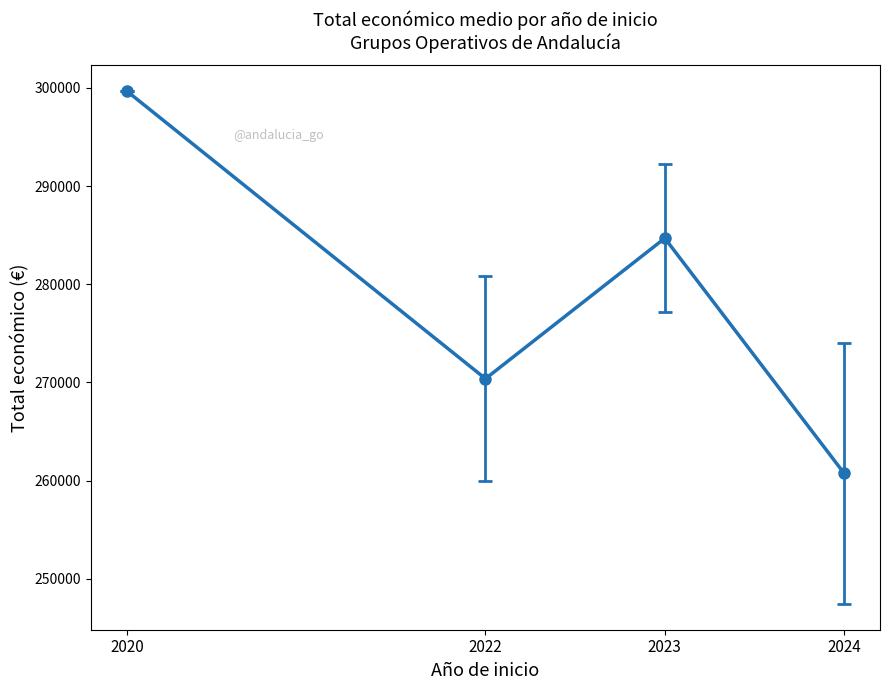

How many points are higher than both their immediate neighbors (excluding endpoints)?

1